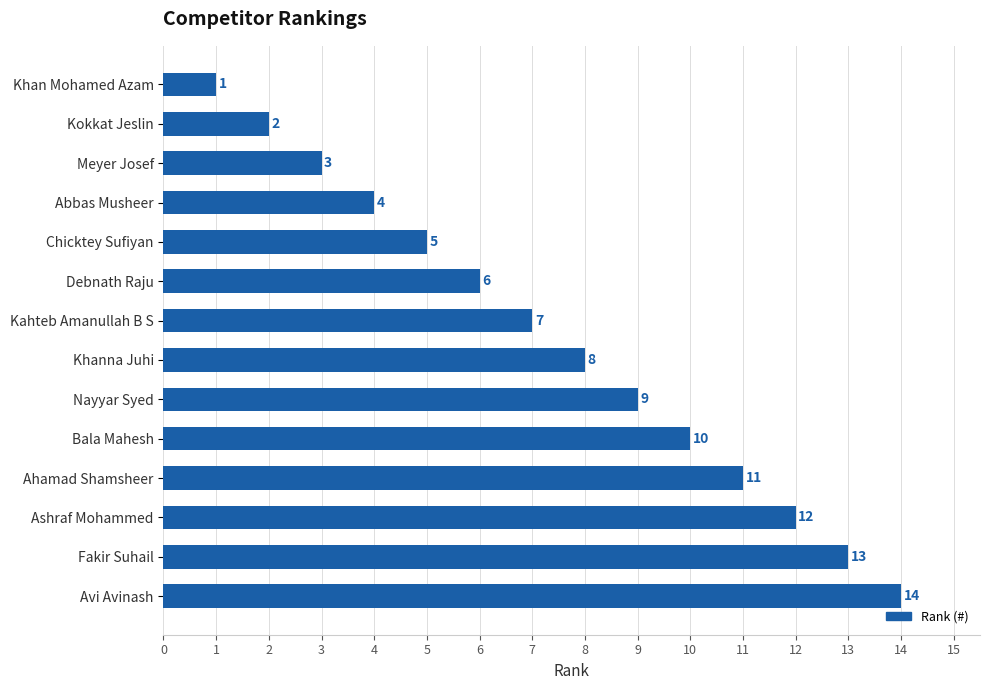

True or false: the data shows 9 at Avi Avinash.

False